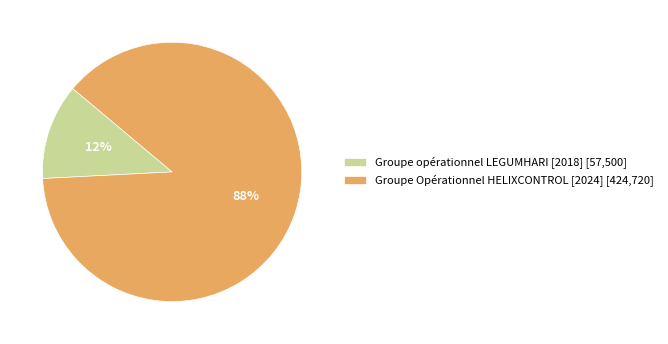

Which category accounts for the majority?

Groupe Opérationnel HELIXCONTROL [2024]